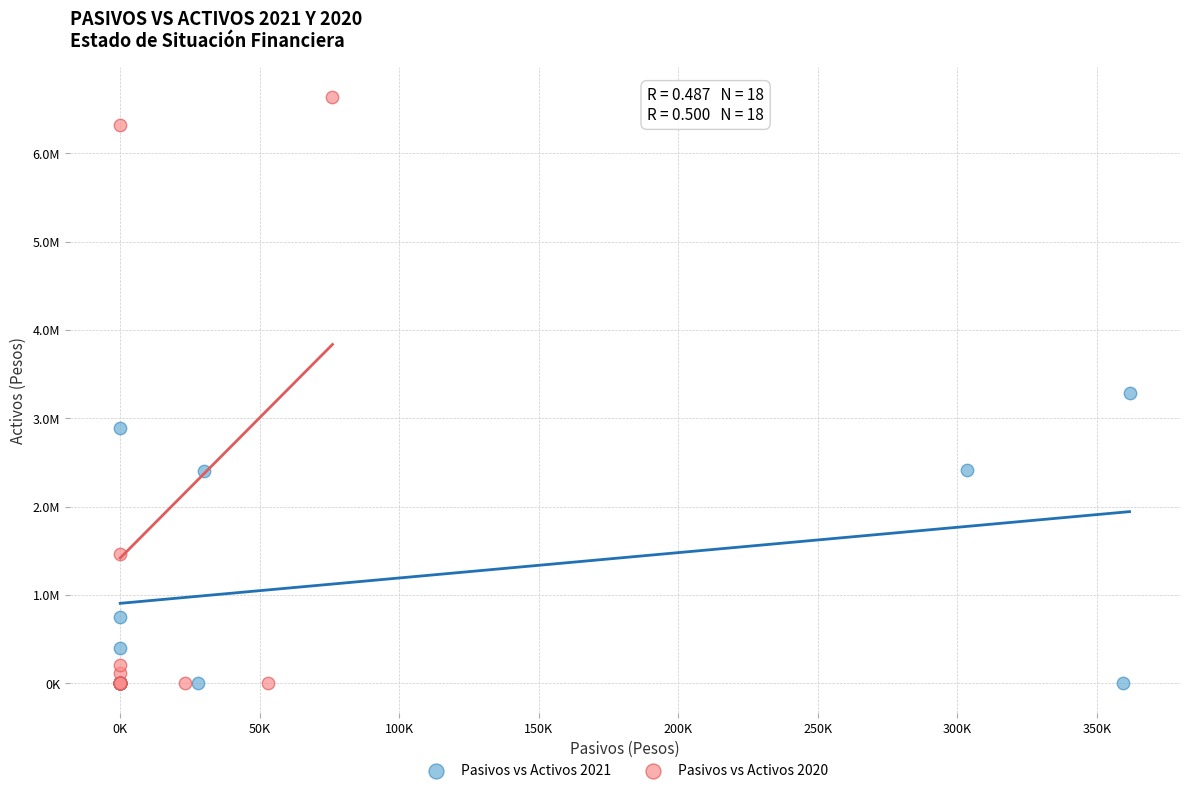

What are all the series names shown in the legend?

Pasivos vs Activos 2021, Pasivos vs Activos 2020